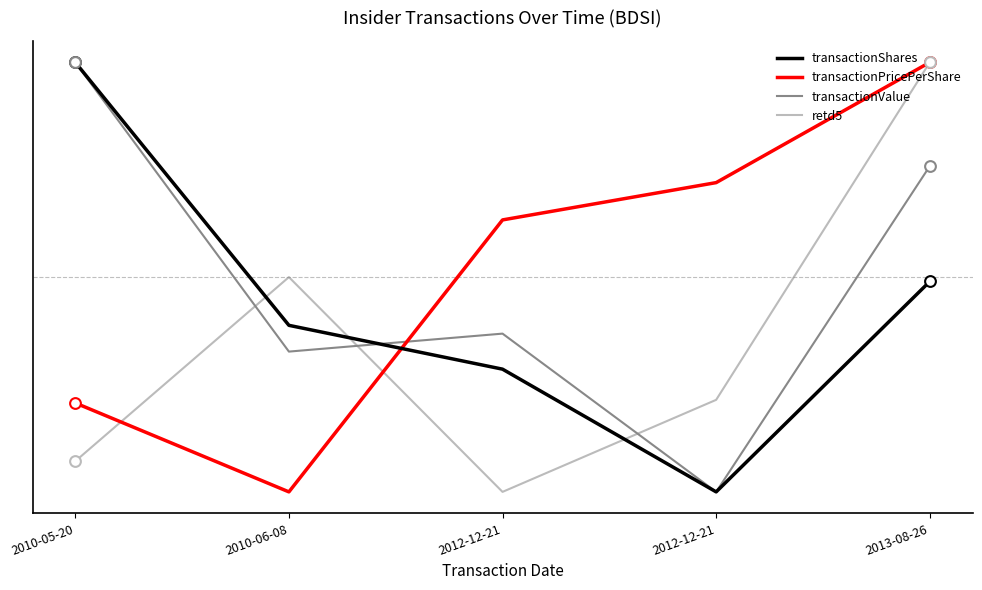

What are all the series names shown in the legend?

transactionShares, transactionPricePerShare, transactionValue, retd5